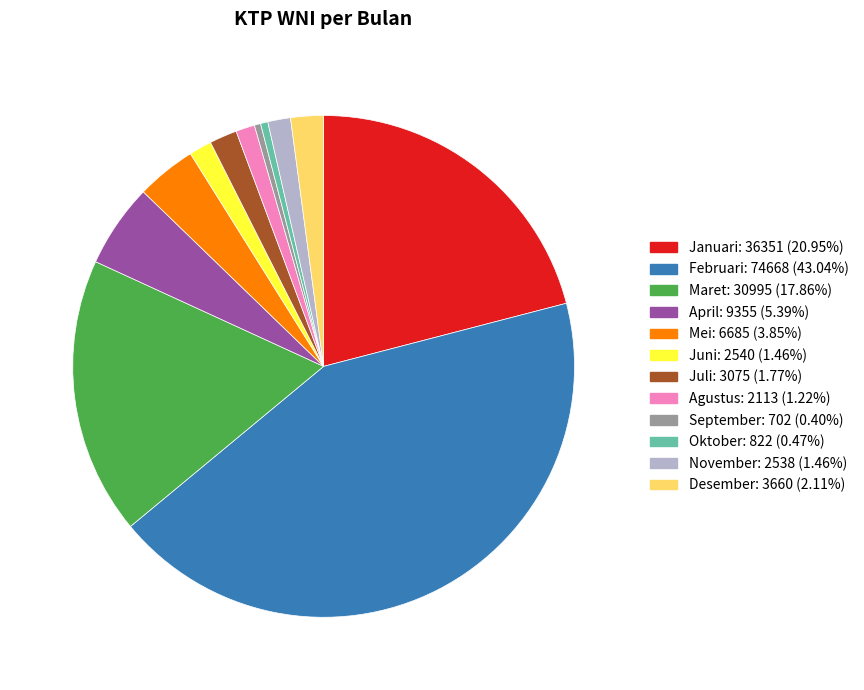

Between Februari and November, which is larger?

Februari